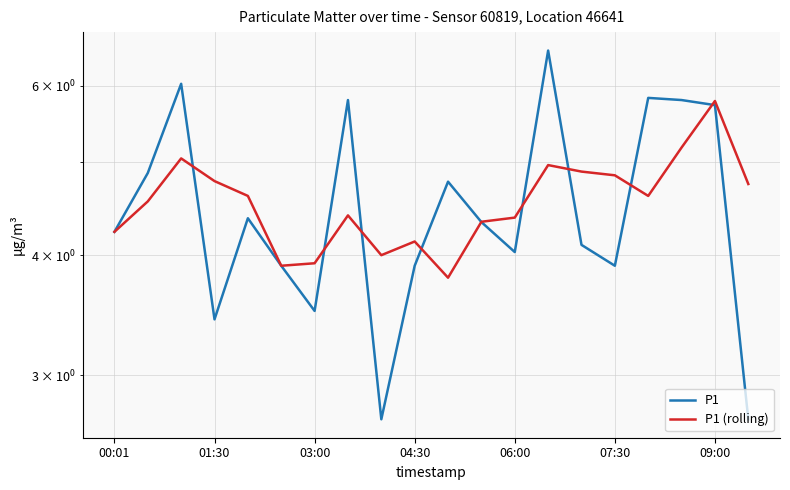

What is the average value of the P1 series?

4.5